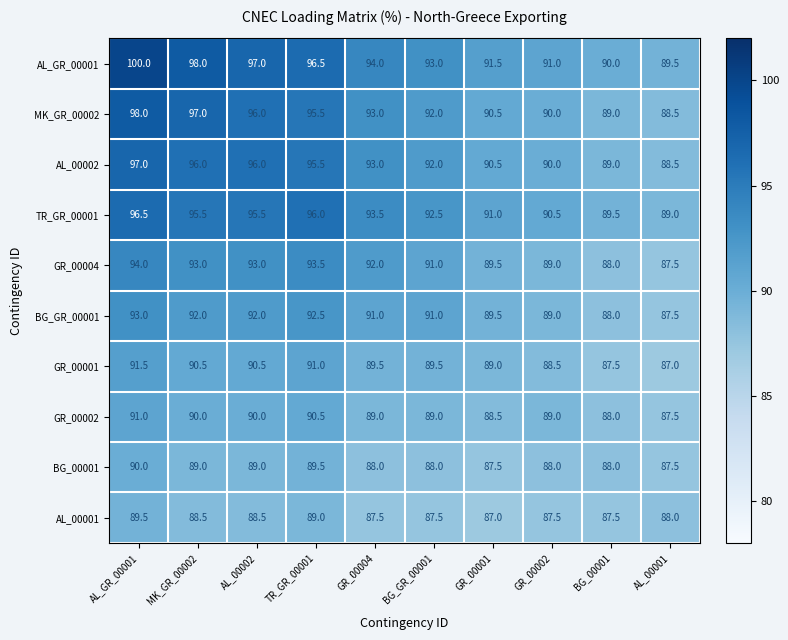

What is the smallest value displayed?

87.0